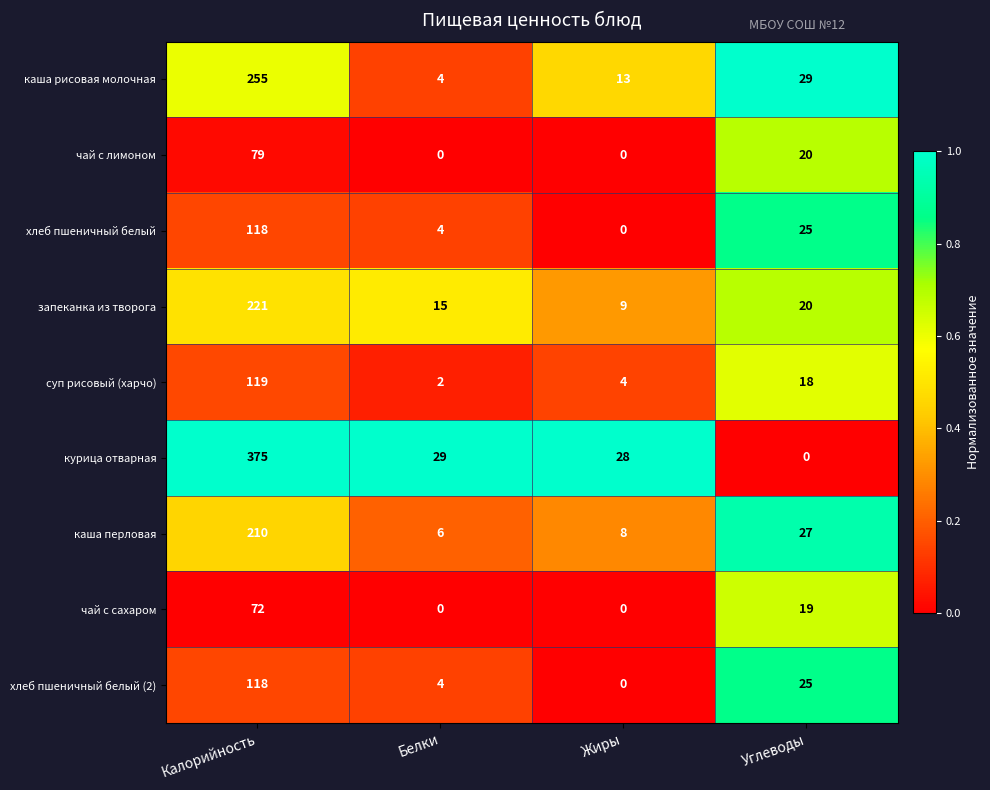

What is the maximum value shown in the chart?

375